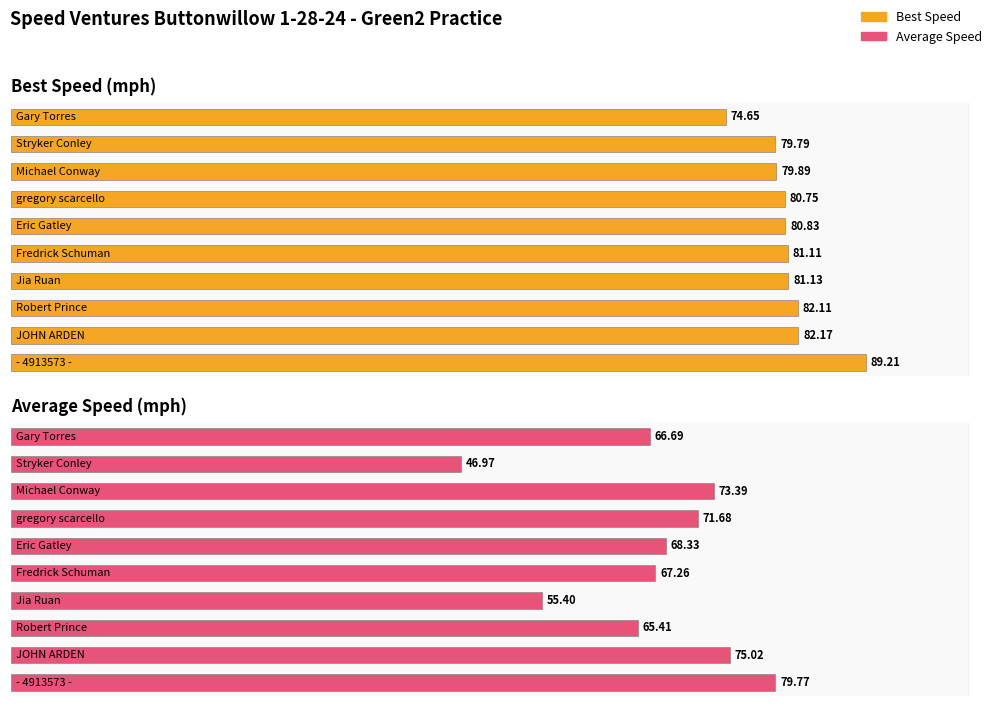

Count the number of categories in the chart.

10